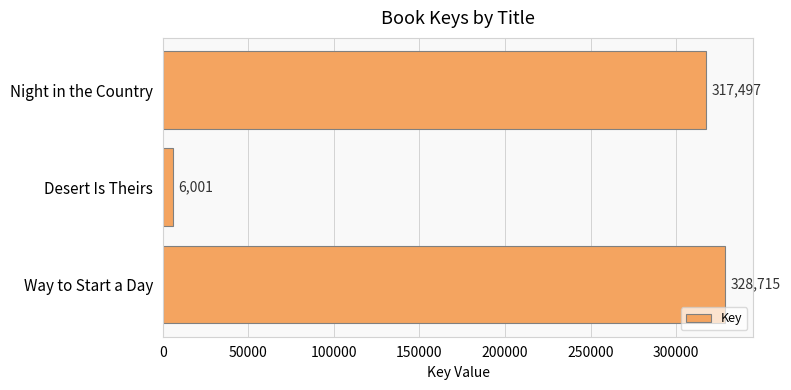

Rank the categories by value from lowest to highest.

Desert Is Theirs, Night in the Country, Way to Start a Day